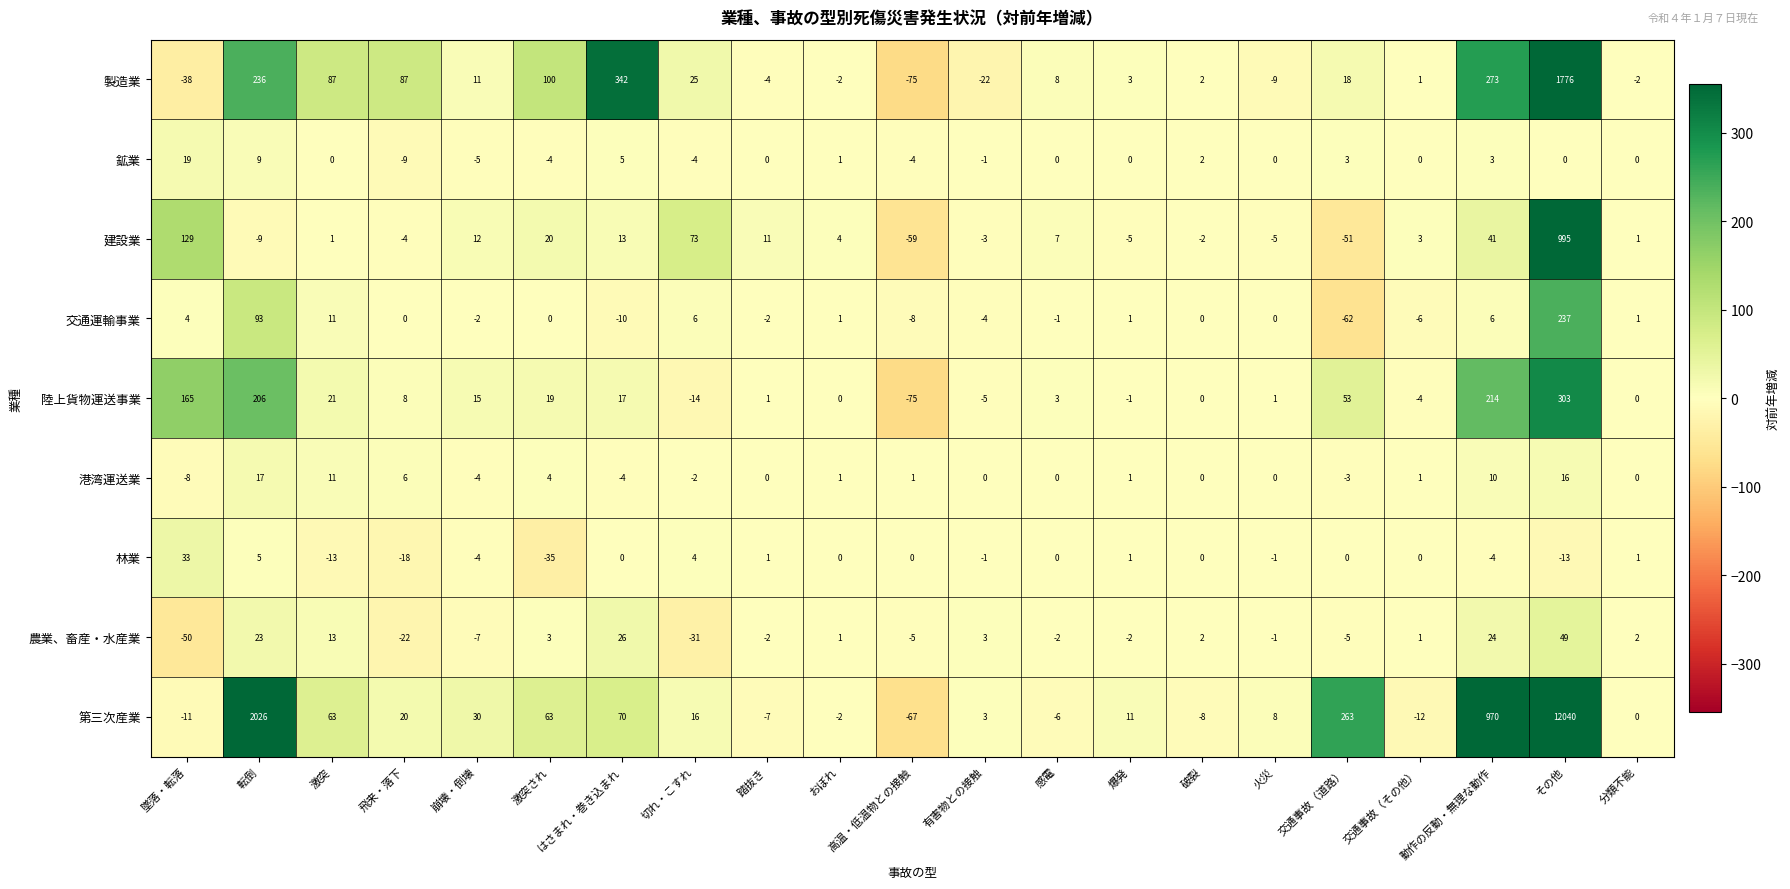

True or false: 陸上貨物運送事業 has a value of 354 at 転倒.

False